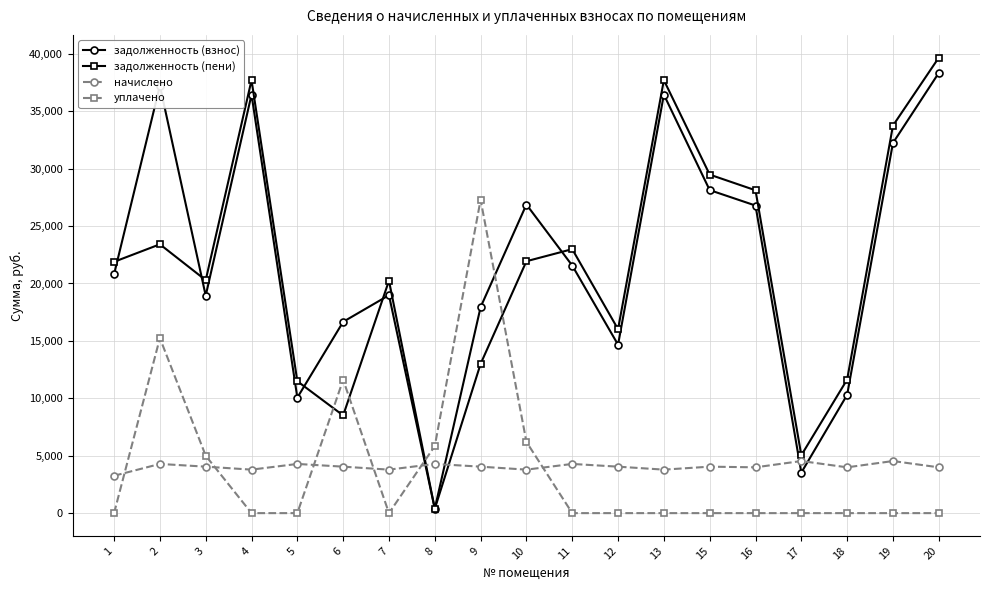

Is it true that задолженность (пени) equals 7596.7 at 1?

False